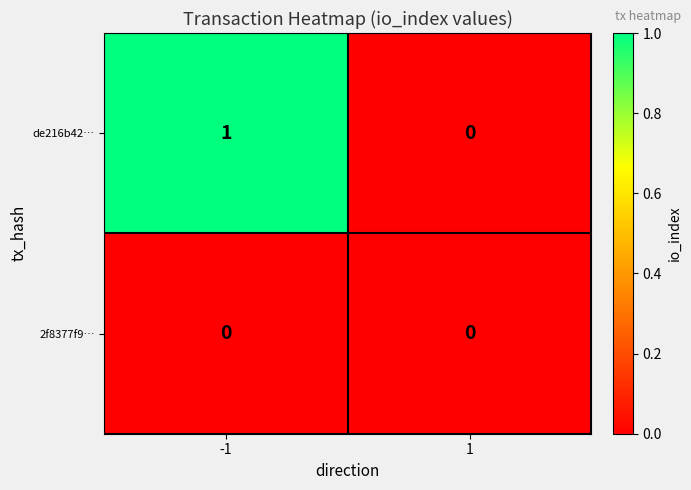

Between -1 and 1, which series saw the biggest shift?

de216b42…